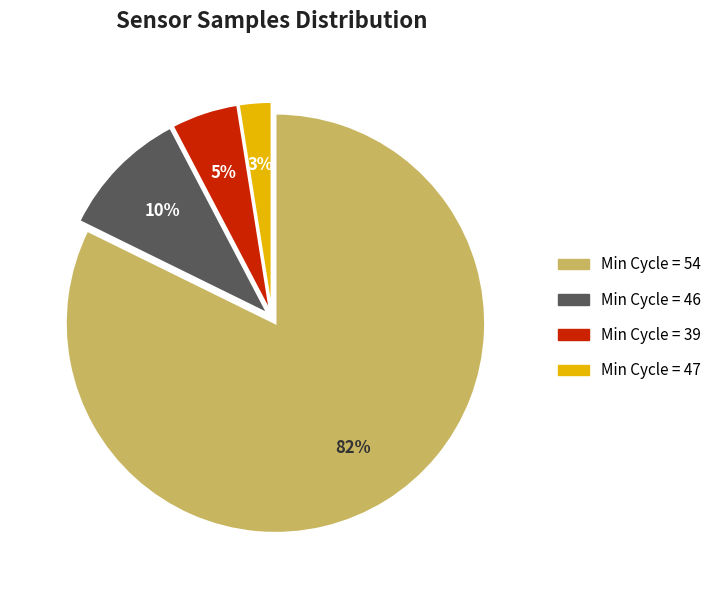

Is there any slice that represents more than half of the pie?

Yes